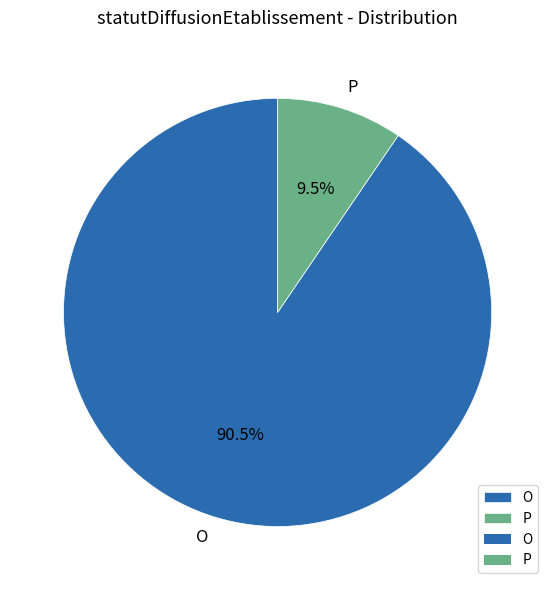

To the nearest percent, what is the average slice percentage?

50%